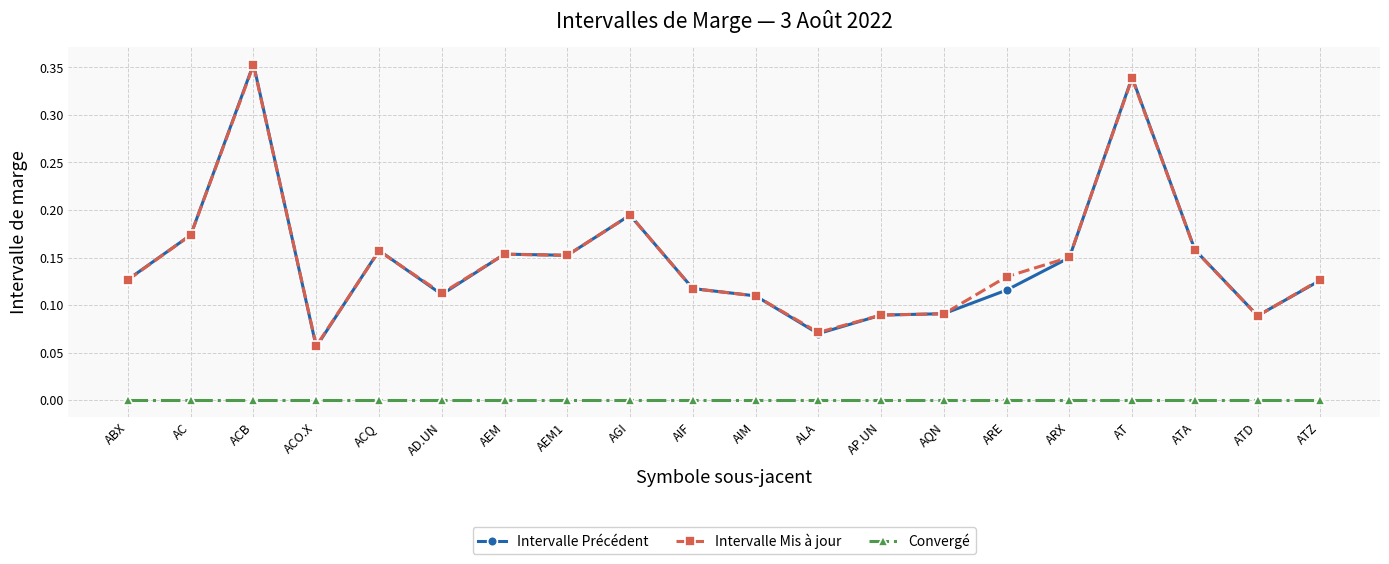

Does the chart have visible grid lines?

Yes